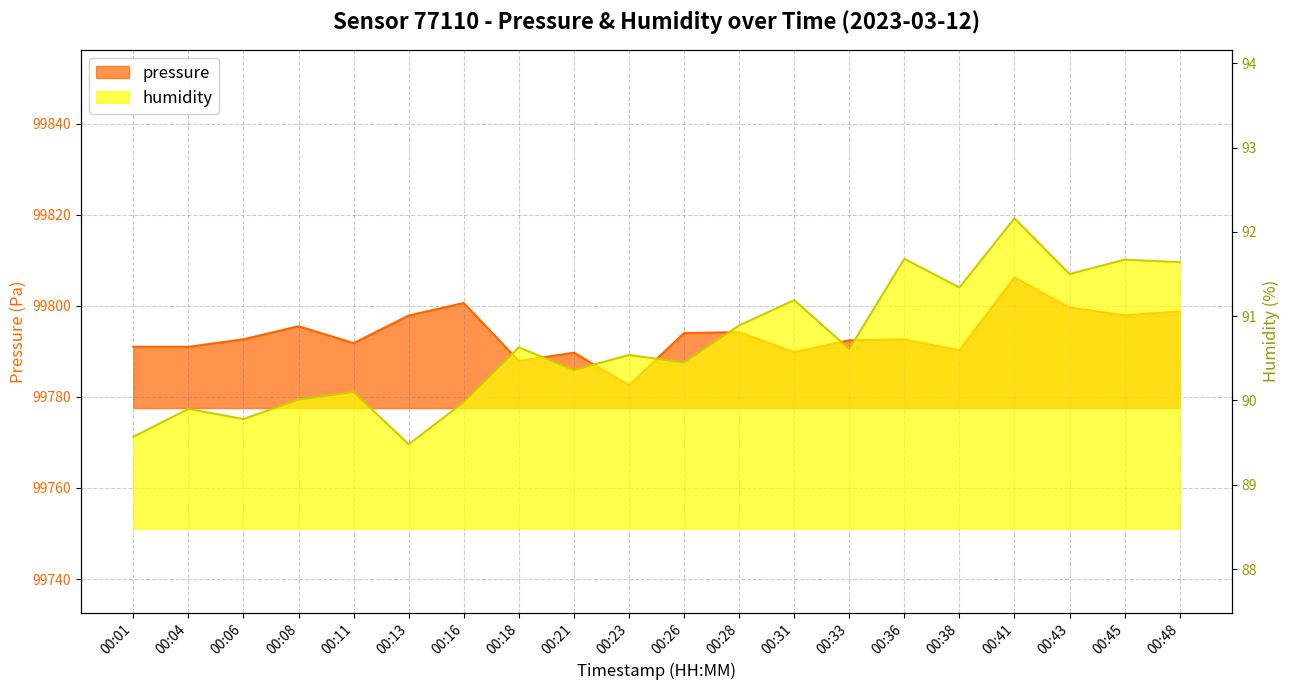

Rank the series by their maximum value, from highest to lowest.

pressure, humidity